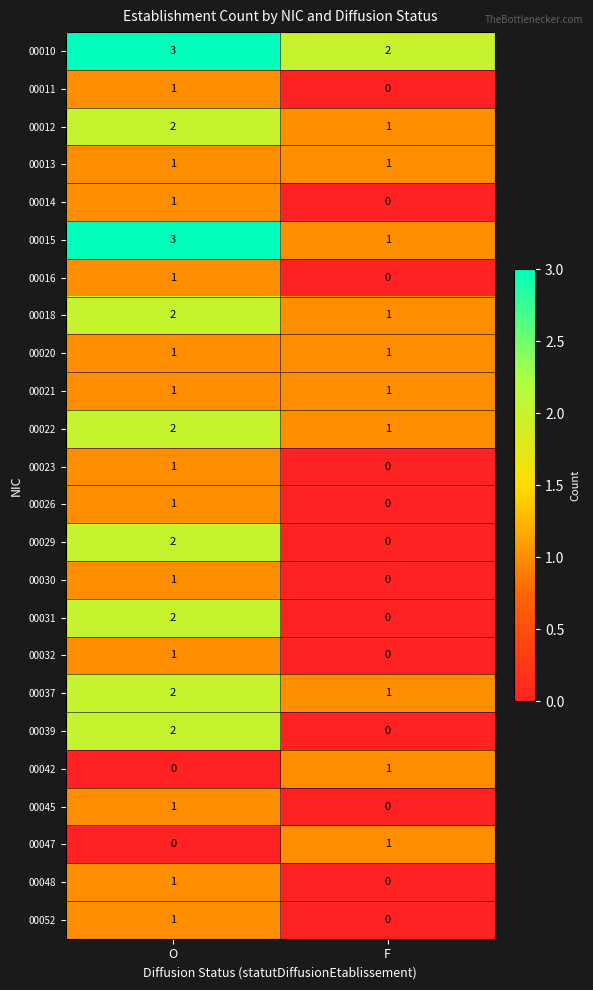

True or false: 00031 has a value of 2 at O.

True